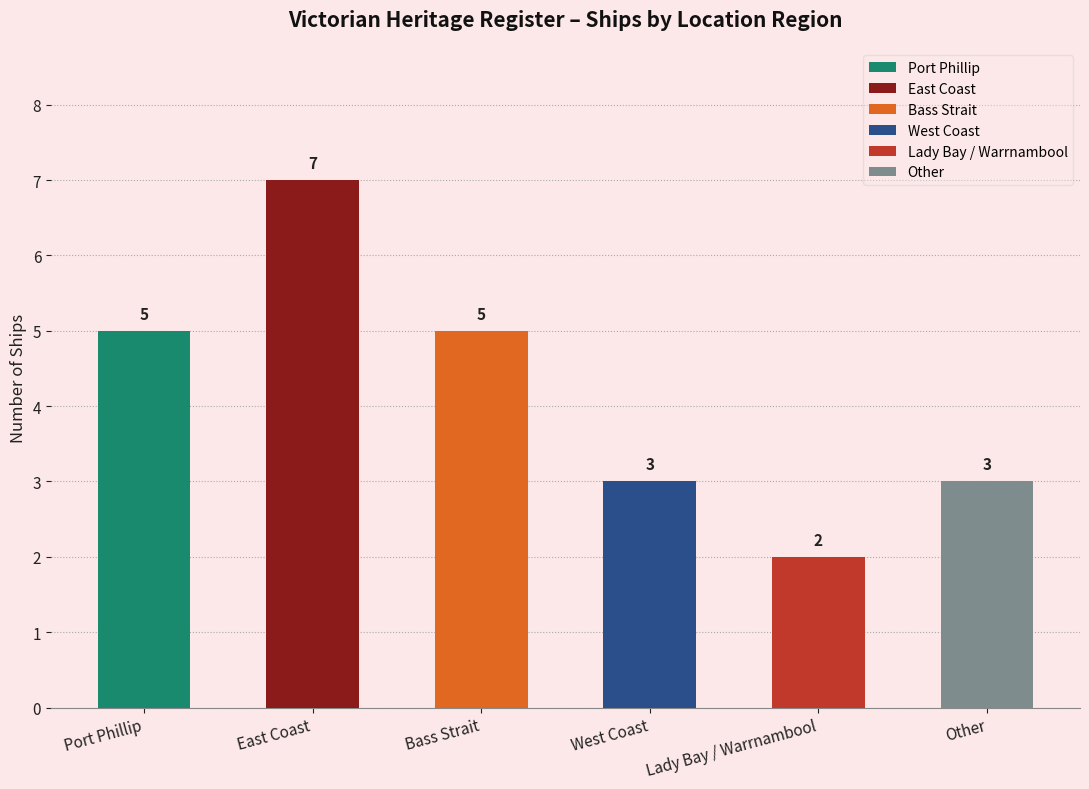

List the labels in order of value, smallest first.

Lady Bay / Warrnambool, West Coast, Other, Port Phillip, Bass Strait, East Coast